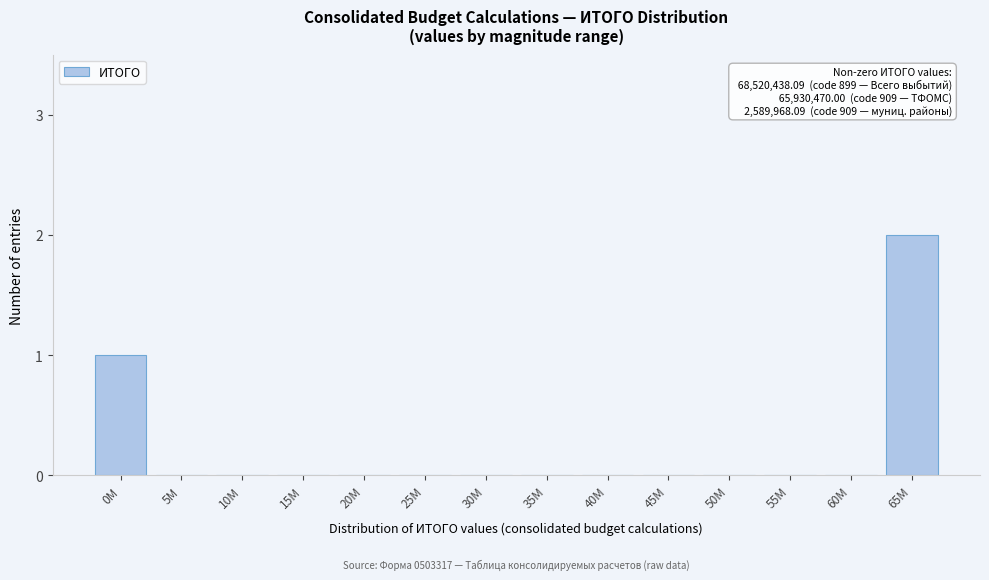

Reading left to right, what are all the values shown in this chart?

0M=1	5M=0	10M=0	15M=0	20M=0	25M=0	30M=0	35M=0	40M=0	45M=0	50M=0	55M=0	60M=0	65M=2